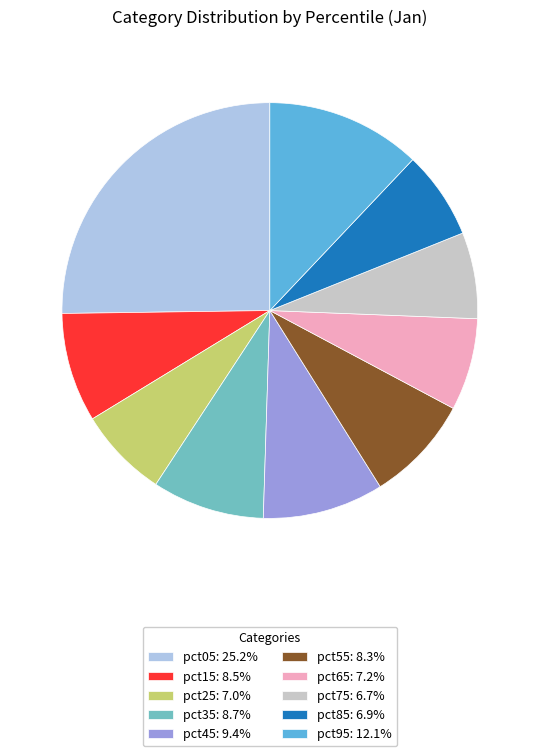

Which slice is the largest?

pct05